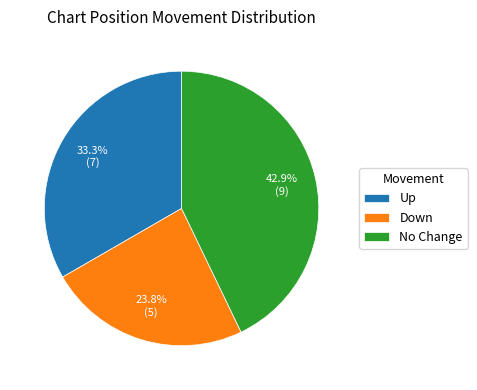

What percentage do Down and No Change together represent?

66.7%